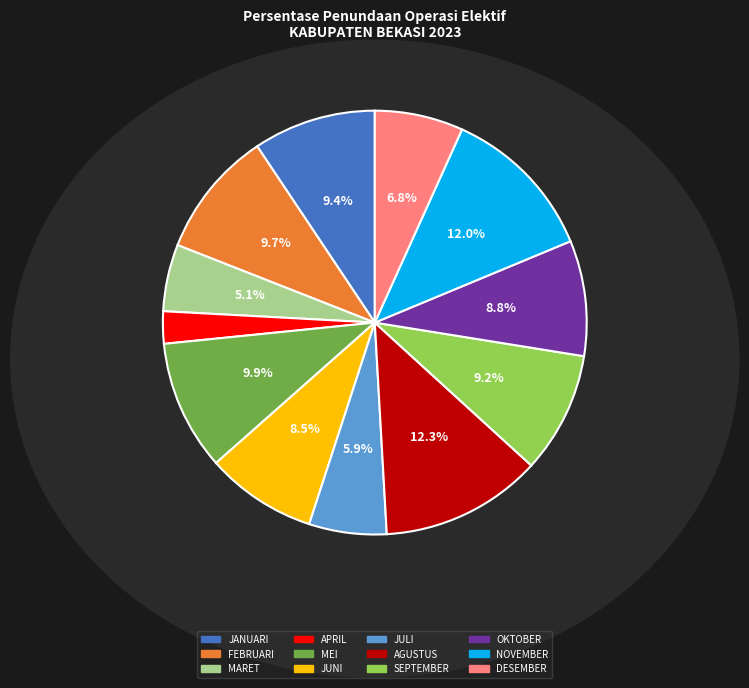

Is there any slice that represents more than half of the pie?

No